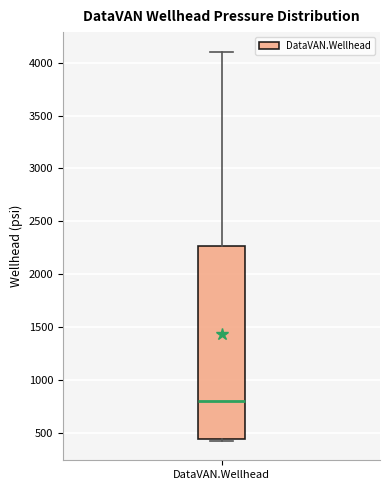

Where is the lower edge of the box for DataVAN.Wellhead on the y-axis? The values are not printed on the chart, so give them approximately, as read against the axis.

450